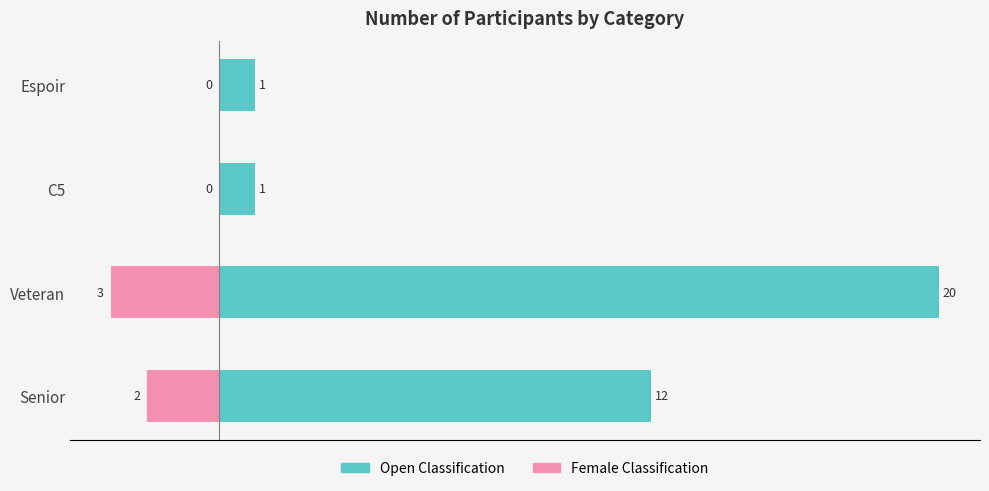

Is it true that Without Coverage equals 1 at Espoir?

False